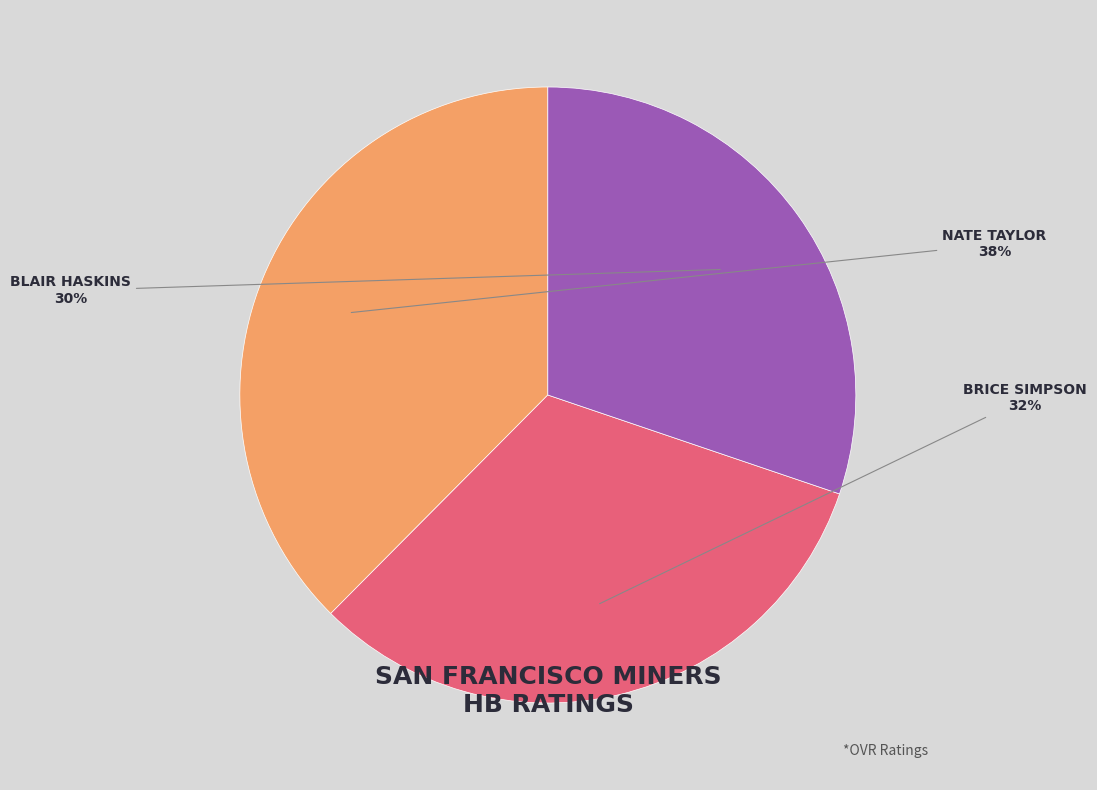

To the nearest percent, what is the average slice percentage?

33%